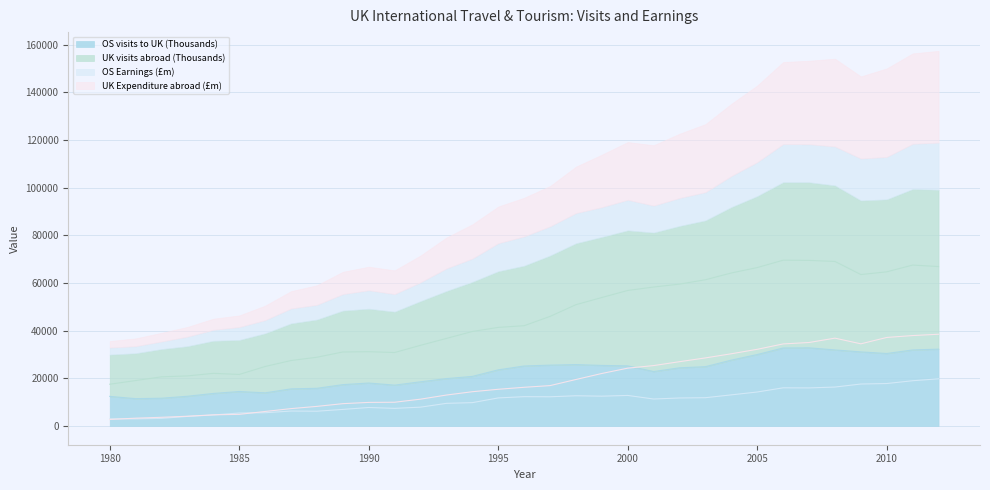

Which category has the highest value in the OS Earnings (£m) series?

2012